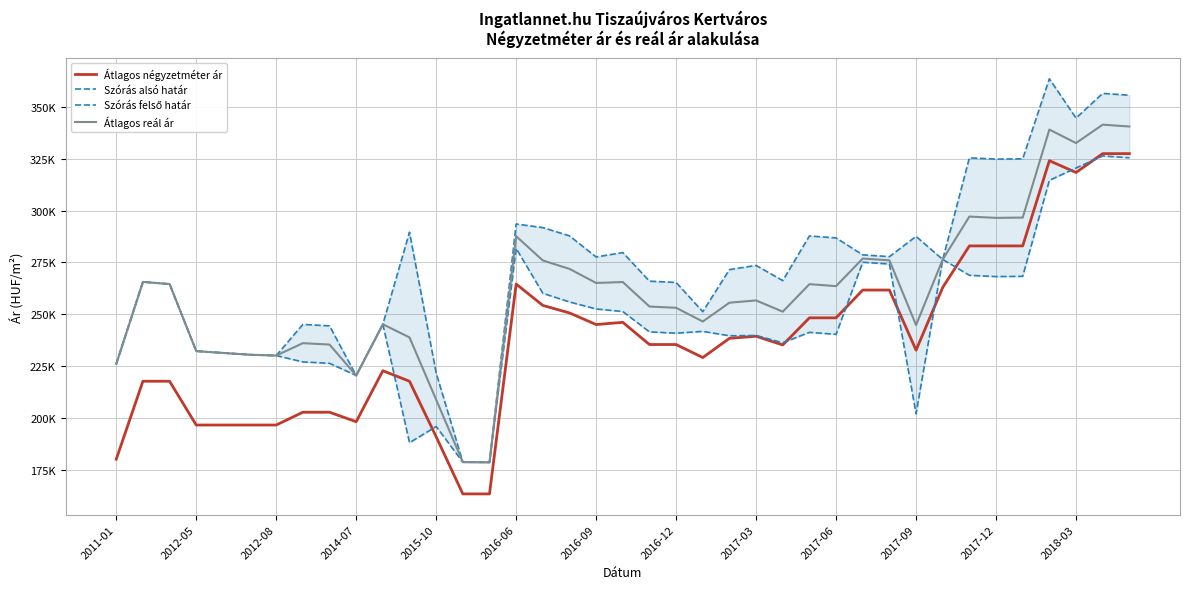

True or false: Átlagos négyzetméter ár has more than 1 points higher than both neighbors.

True